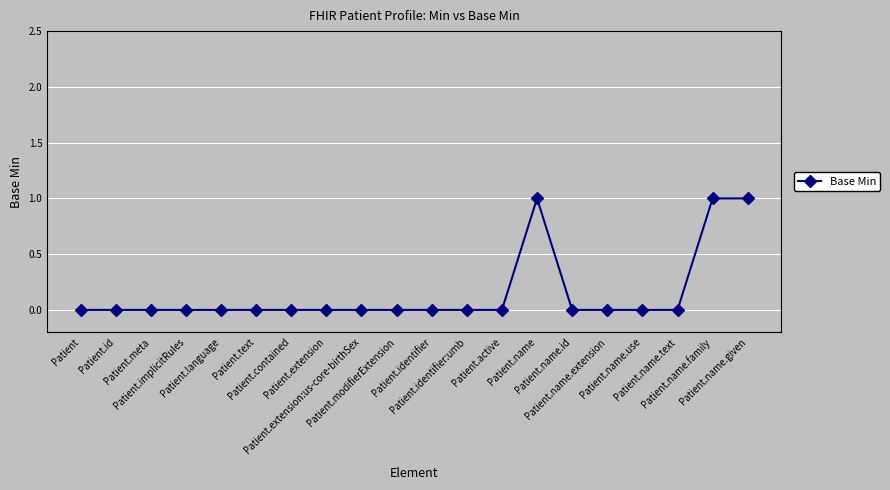

True or false: the data has more than 0 interior local peaks.

True